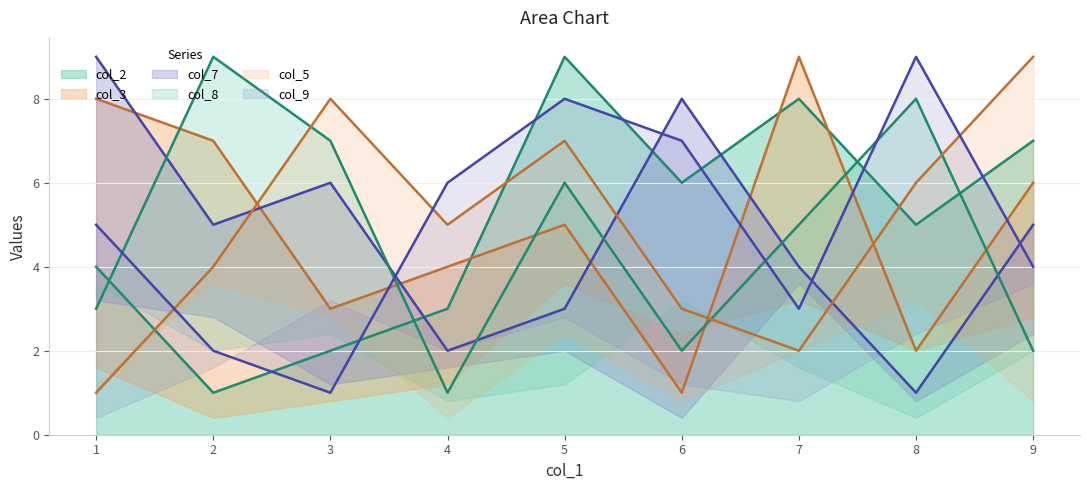

Does the chart display data point markers on the line(s)?

No